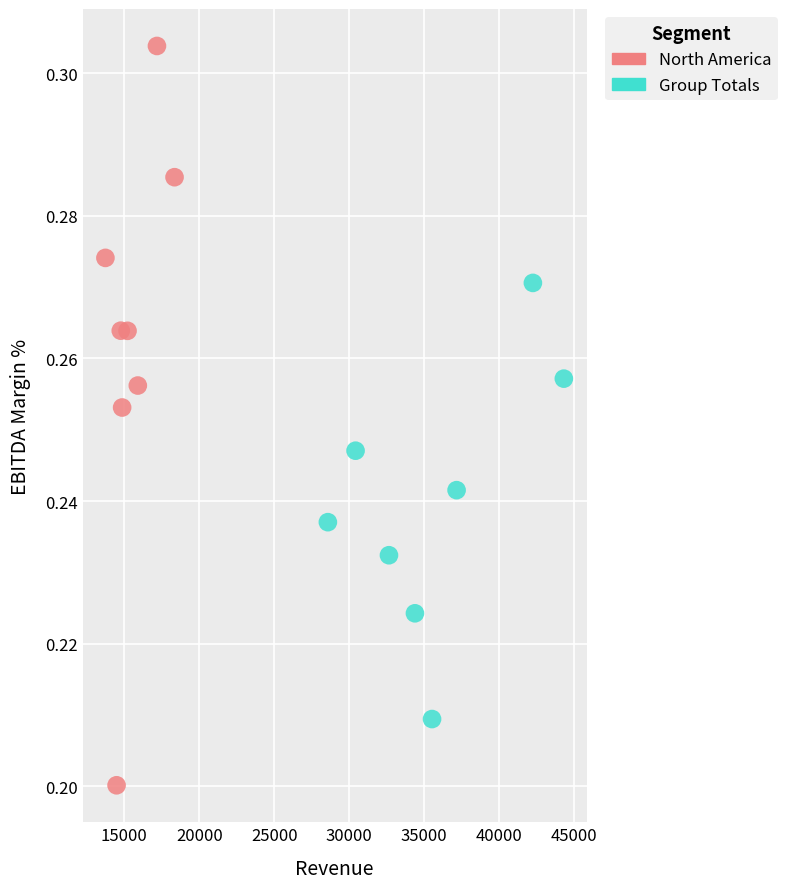

Which series contains the highest Y value?

North America